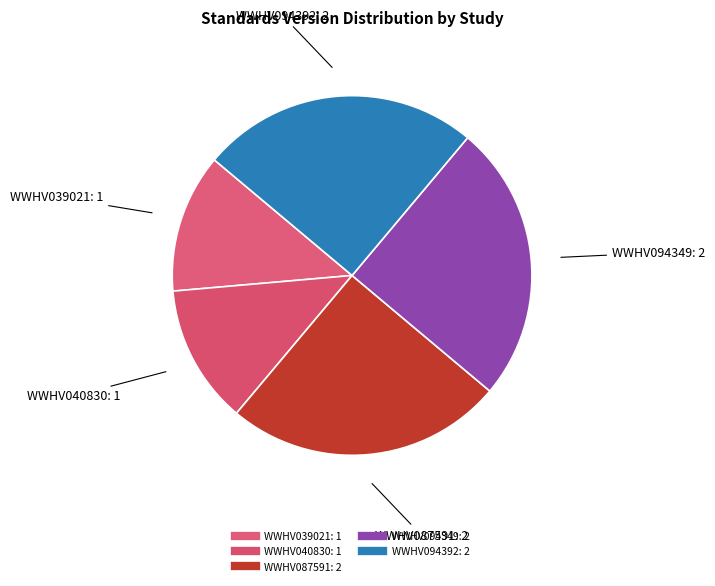

Count the number of slices in the pie.

5